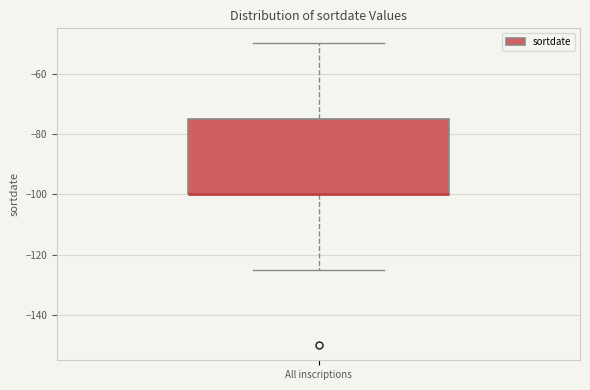

Read this box plot against the y-axis: the position of the median line, the range covered by the box, and the ends of both whiskers. The values are not printed on the chart, so give them approximately, as read against the axis.

median -100 (drawn on the box's lower edge), box -100 to -74, whiskers -124 to -50